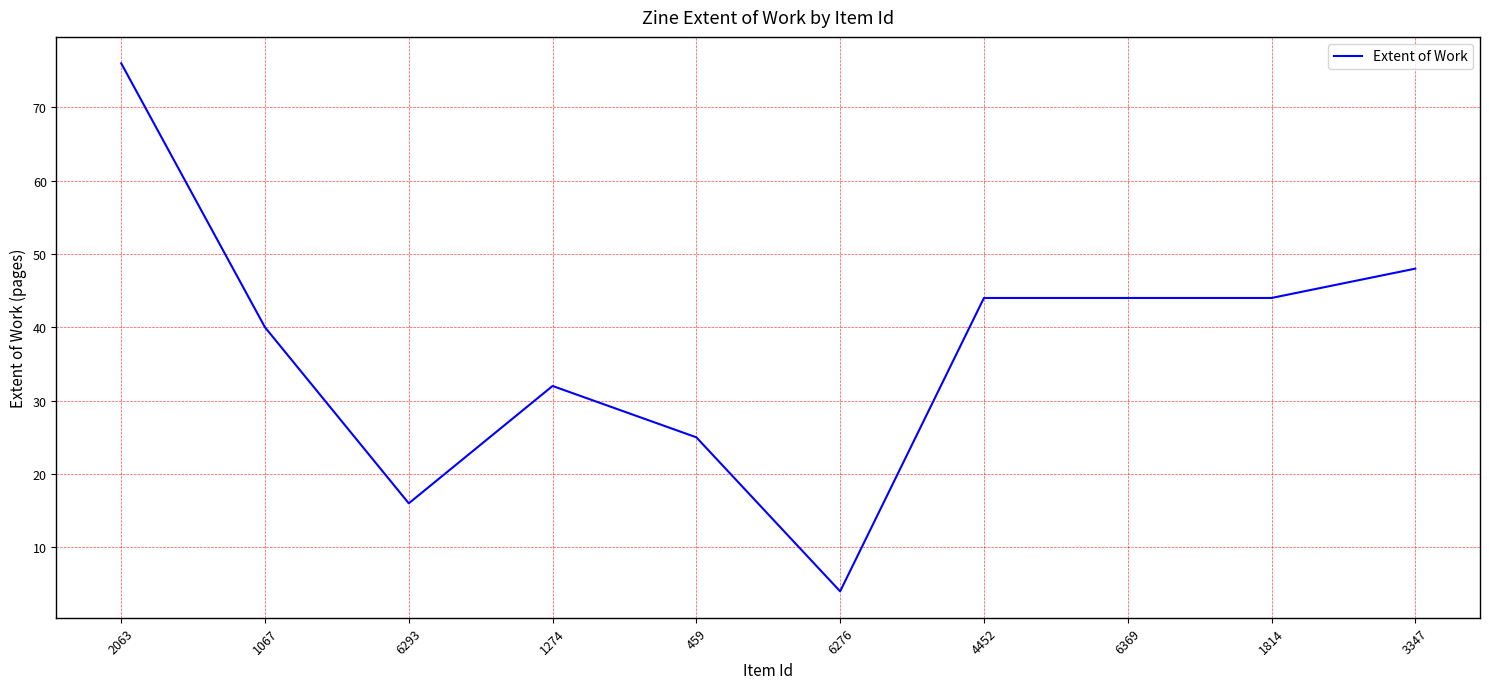

True or false: the data shows 44 at 4452.

True